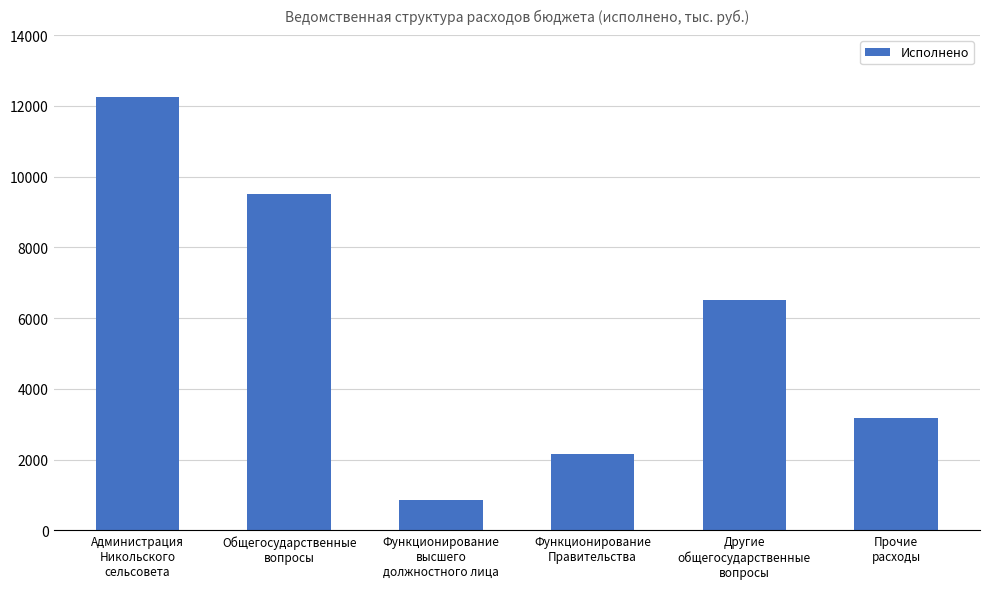

The chart shows a value of 18621.7 at Администрация
Никольского
сельсовета. True or false?

False